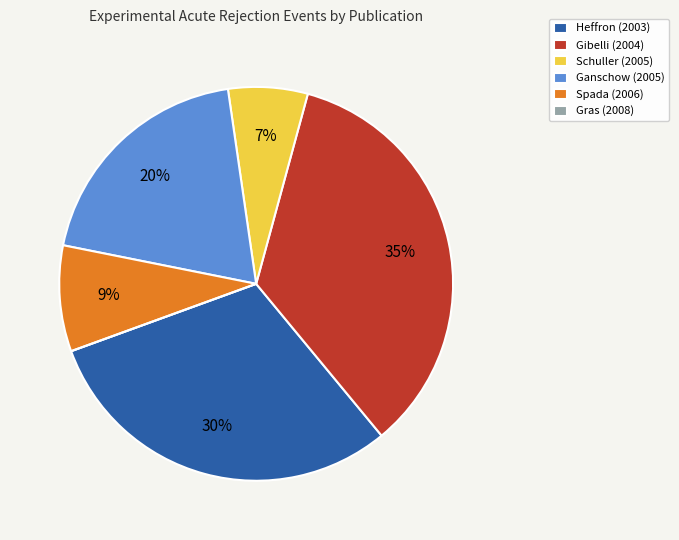

What is the ratio of the value at Heffron (2003) to the value at Gibelli (2004)?

0.9